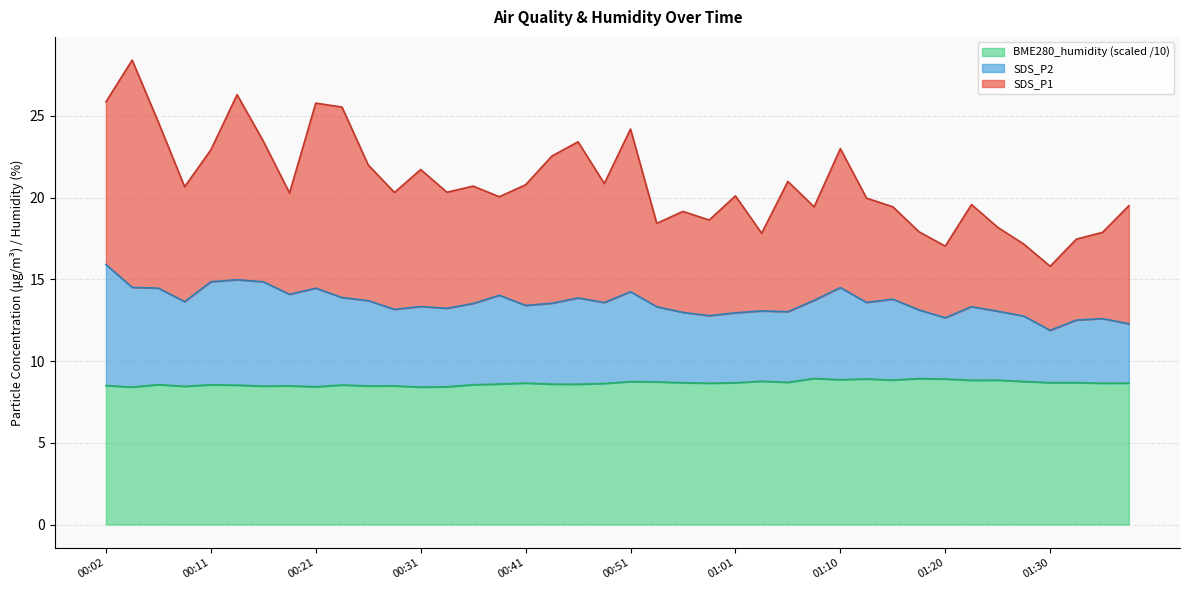

What is the maximum value for BME280_humidity (scaled /10)?

8.9